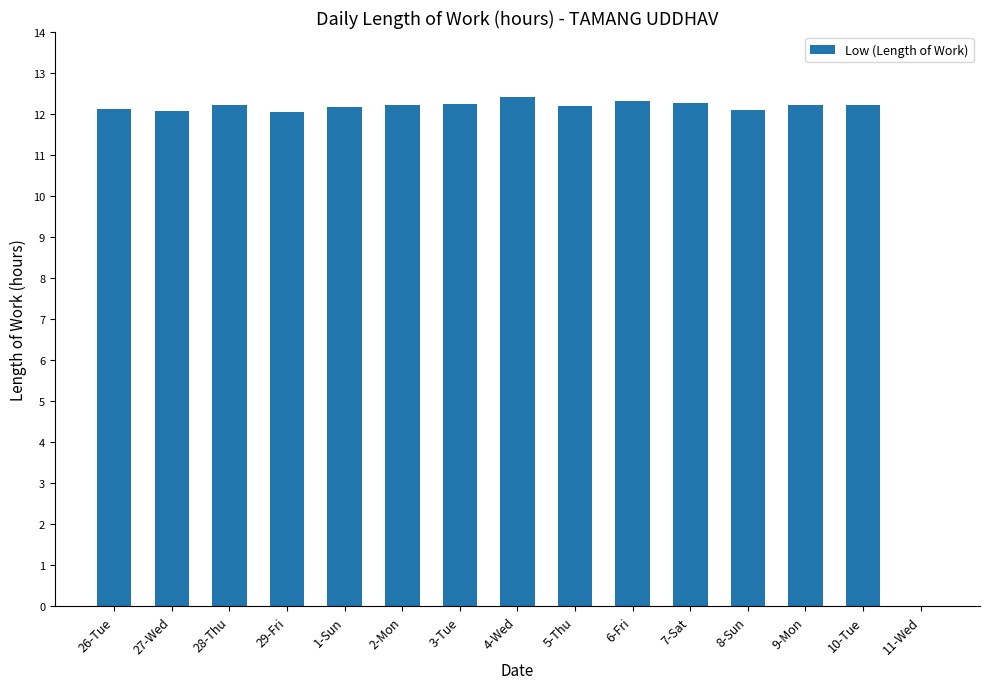

How many values are above zero?

14